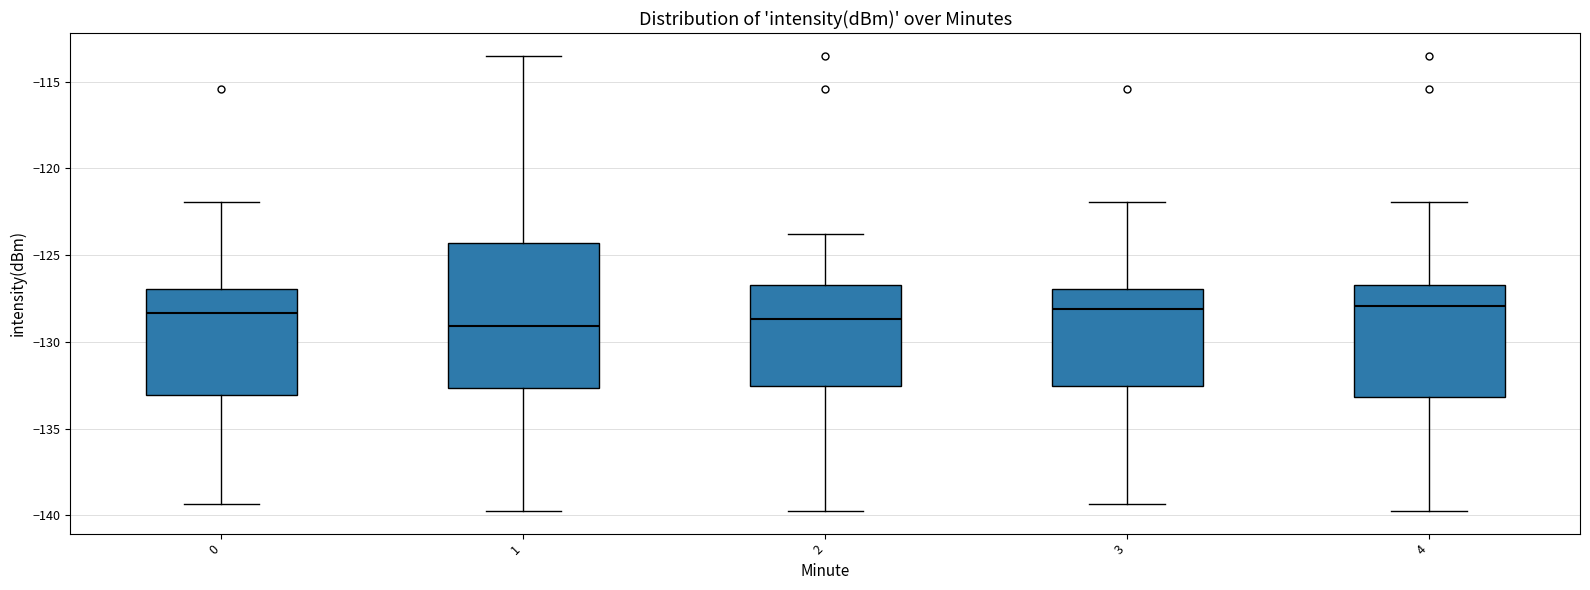

Comparing the boxes themselves (not the whiskers), which one is the tallest?

1